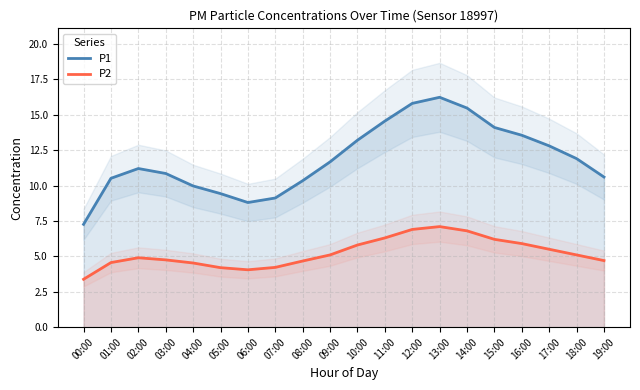

How many data points does each series have?

20